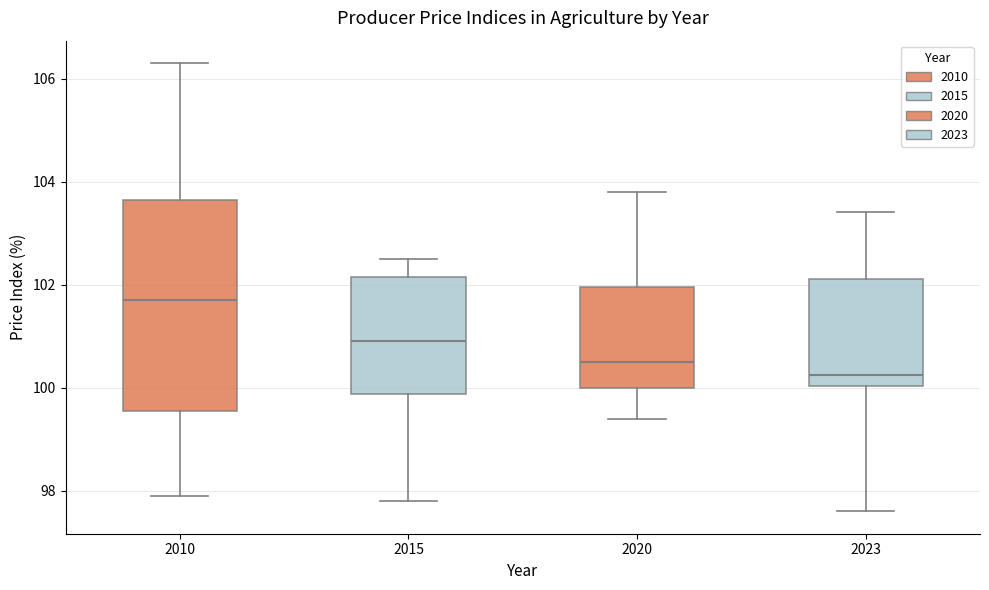

Which box's median line is the lowest?

2023